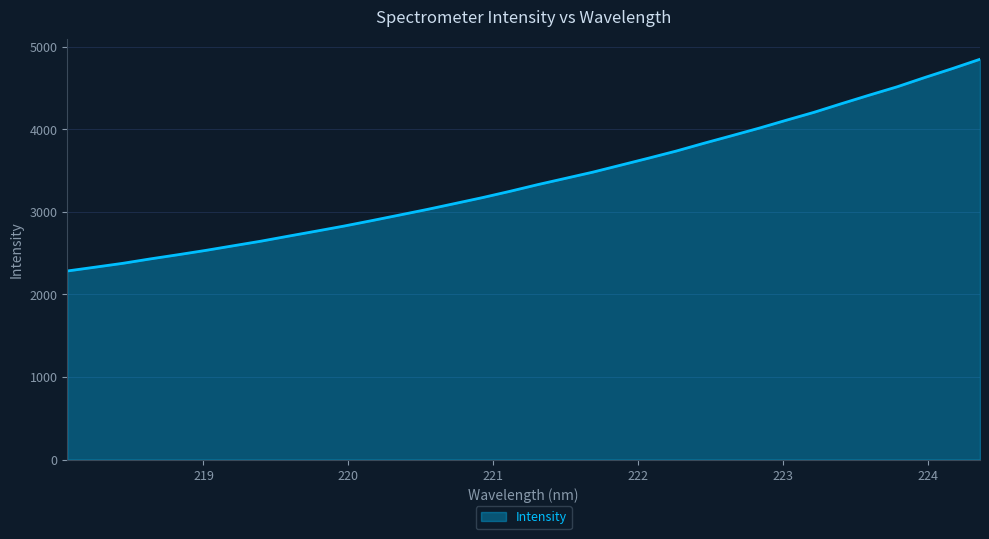

What is the difference between the maximum and minimum values?

2563.1